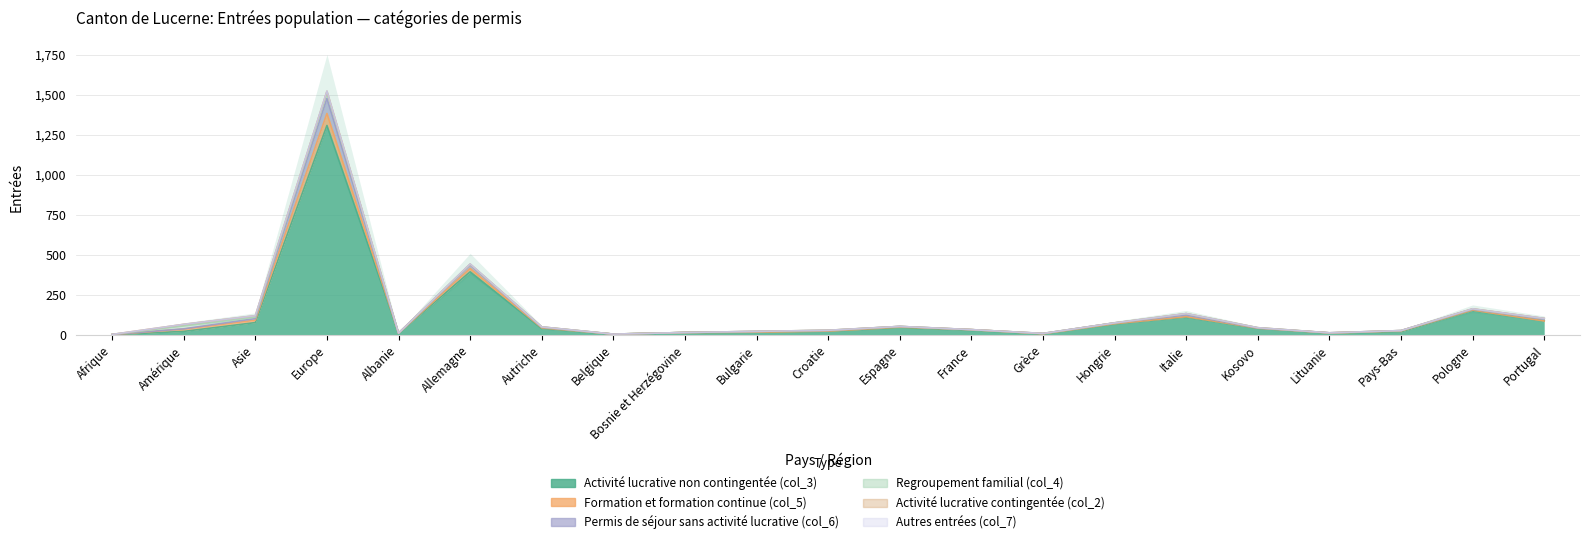

In Regroupement familial (col_4), how many points are higher than both neighbors (excluding endpoints)?

5